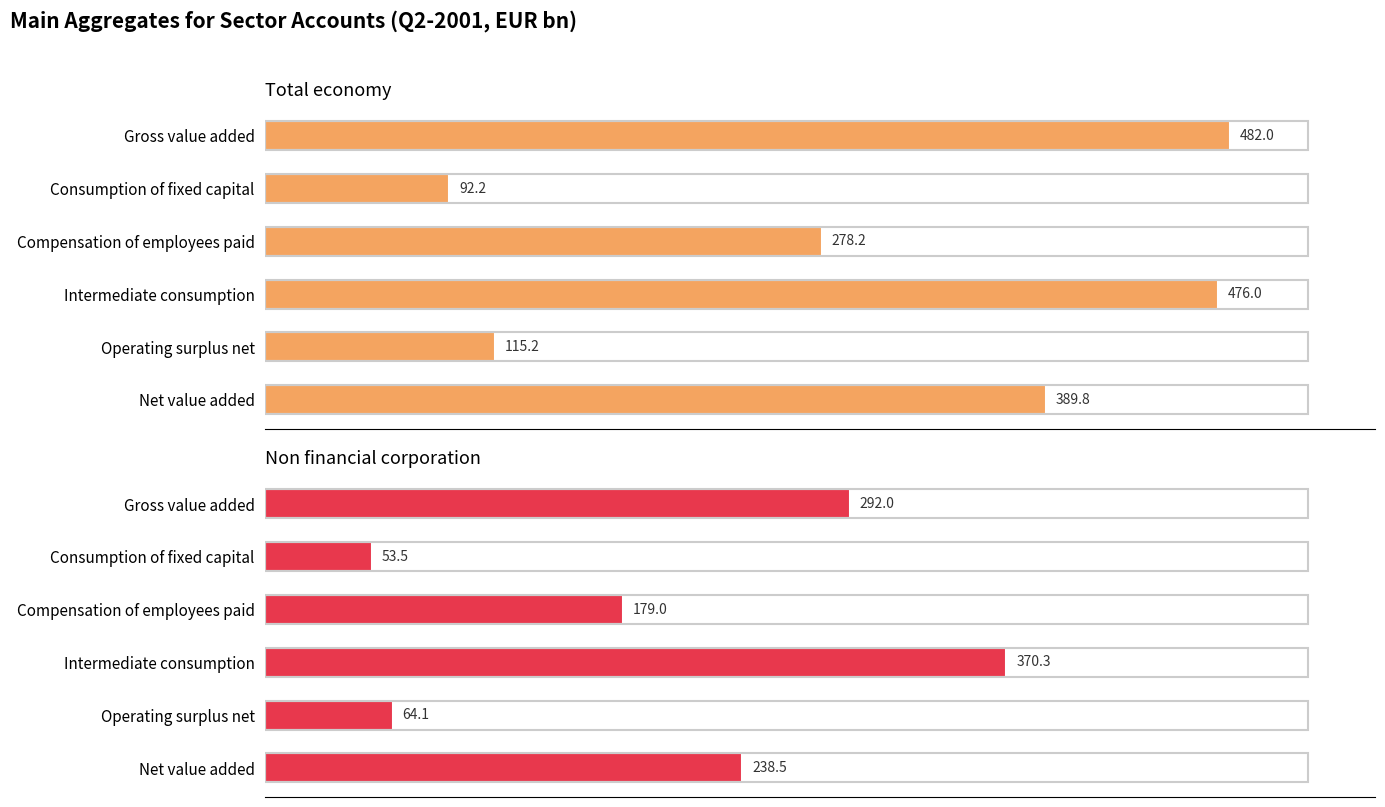

What is the sum of all Total economy values?

1833.5